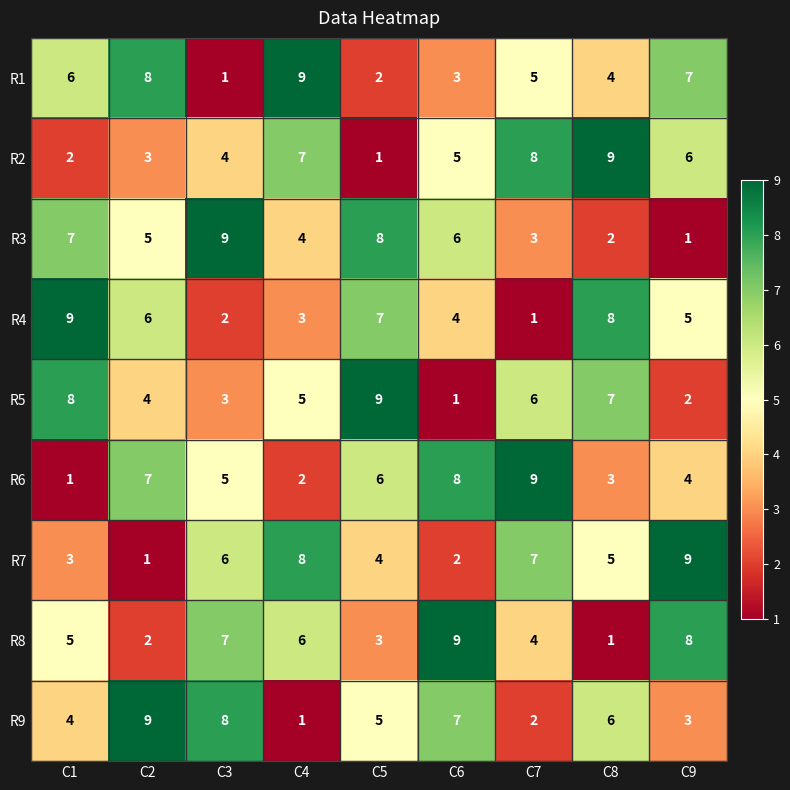

Which series changed the most between C7 and C9?

R6